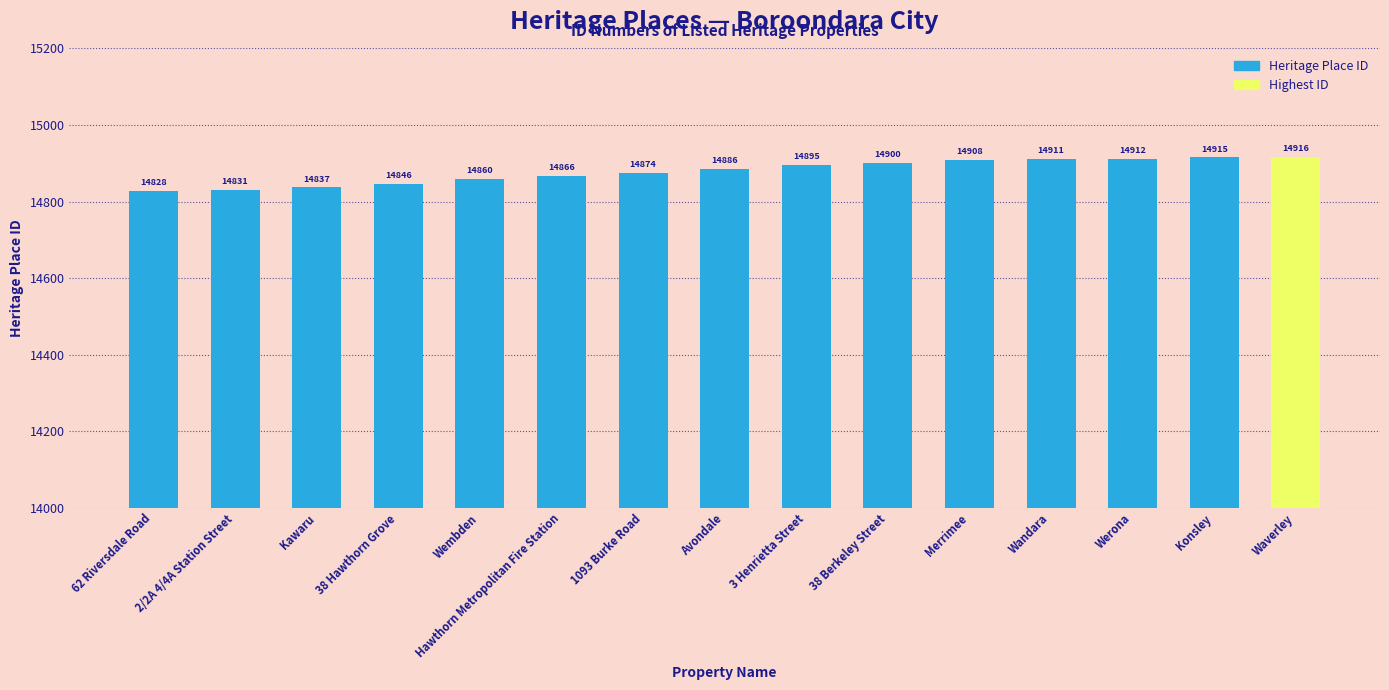

Which has a higher value, 3 Henrietta Street or 1093 Burke Road?

3 Henrietta Street